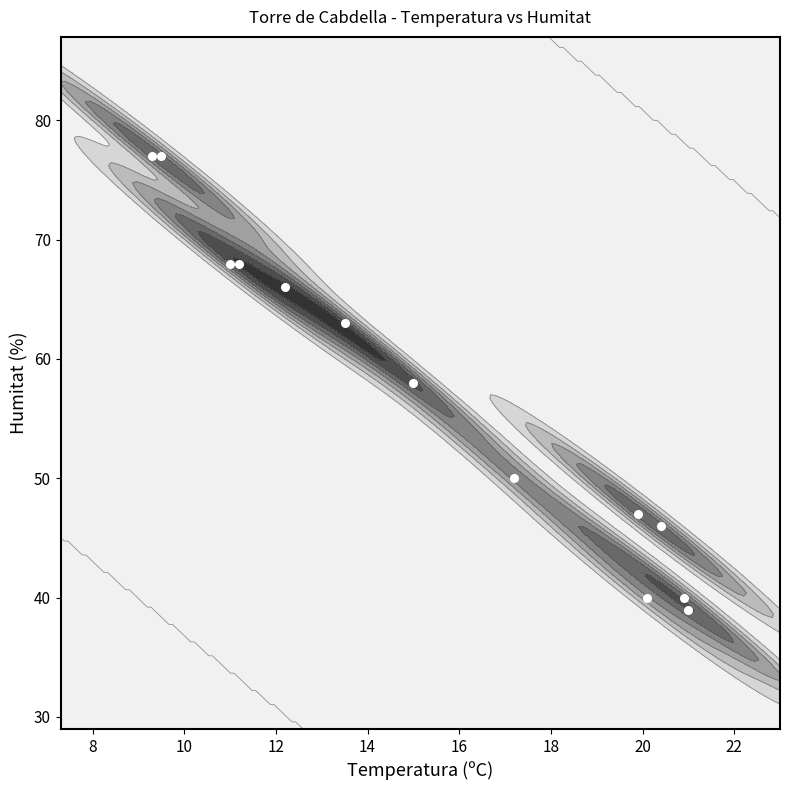

What is the greatest value displayed?

77